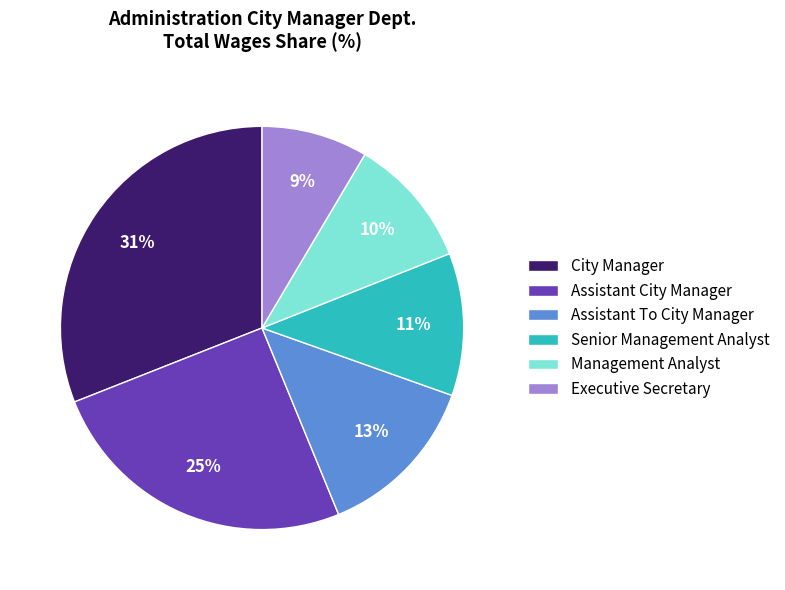

To the nearest percent, what portion does Management Analyst represent?

10%